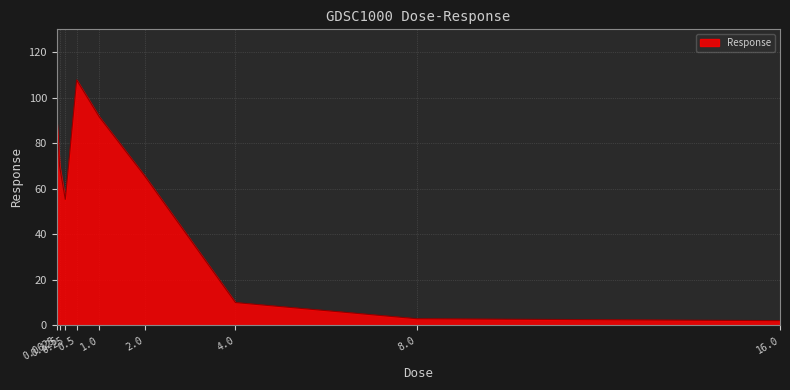

What is the approximate value at 0.125?

69.9